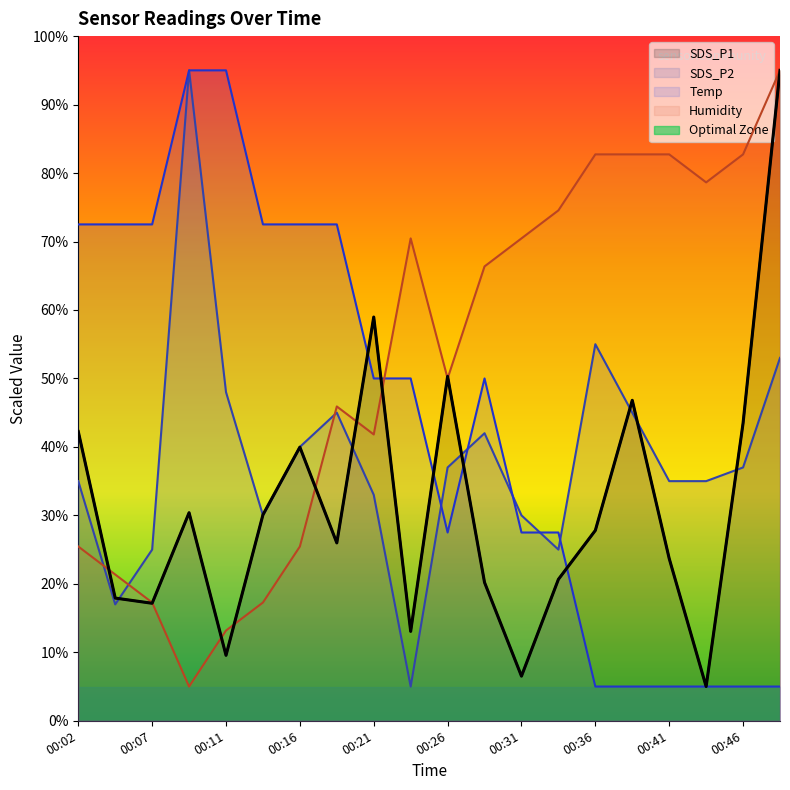

Does the chart have visible grid lines?

No